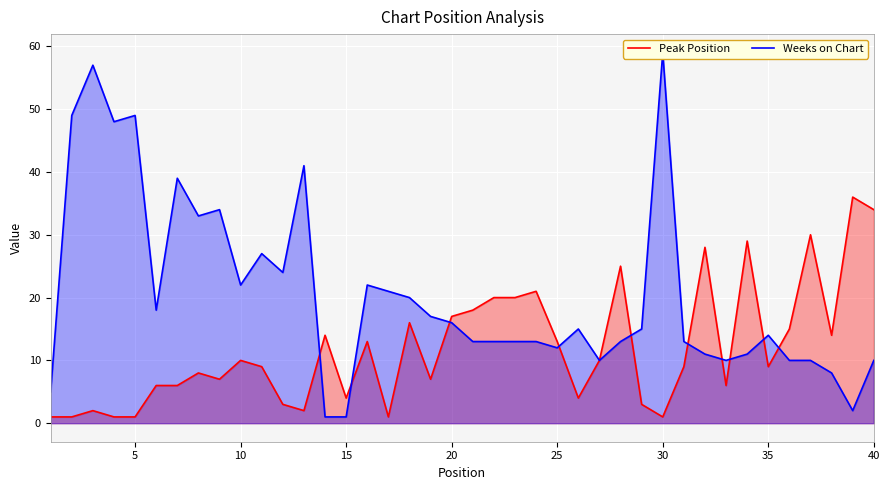

True or false: Peak Position has a value of 50 at 40.

False